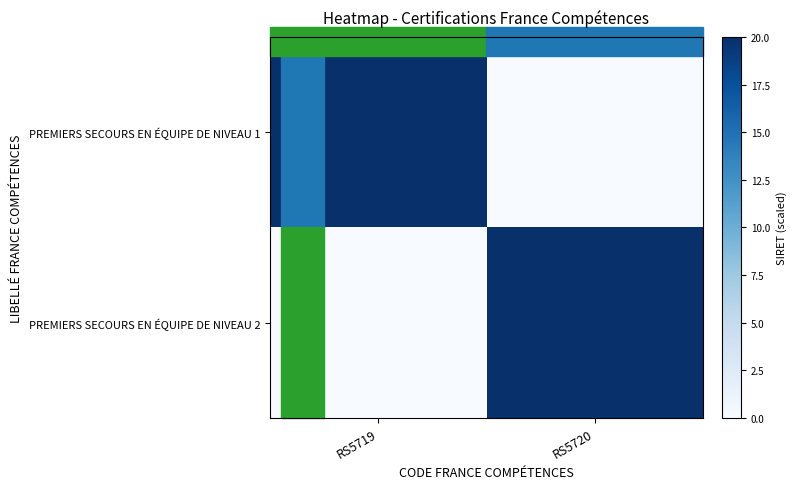

Reading left to right, transcribe all the data shown in this chart.

PREMIERS SECOURS EN ÉQUIPE DE NIVEAU 1: RS5719=20	RS5720=0
PREMIERS SECOURS EN ÉQUIPE DE NIVEAU 2: RS5719=0	RS5720=20